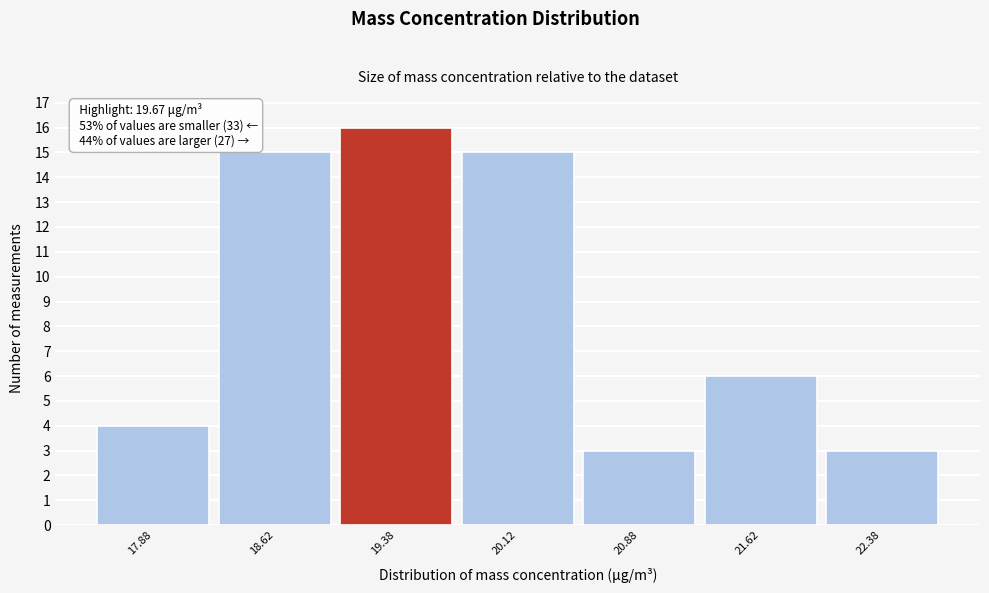

Over which range of the x-axis is the bar tallest?

19.00 to 19.75